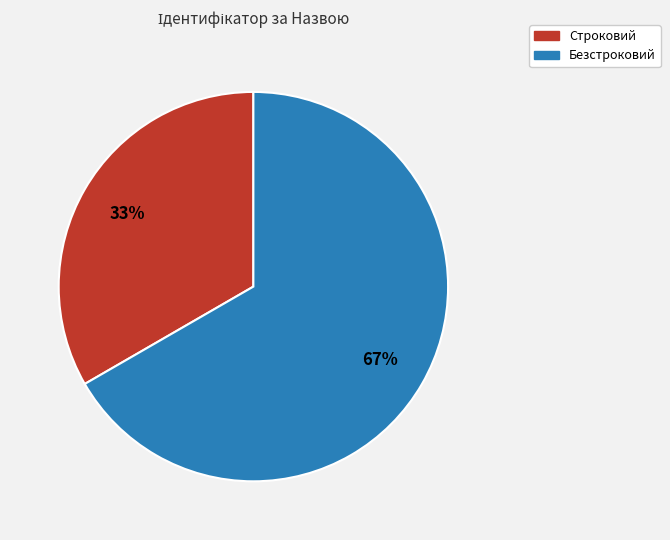

Is the sum of Безстроковий and Строковий greater than half?

Yes